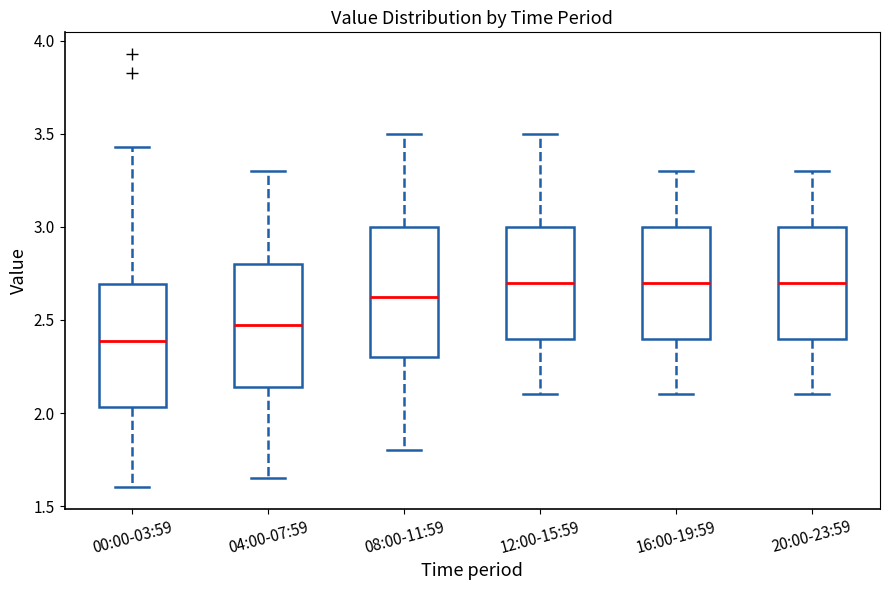

Where is the upper edge of the box for 04:00-07:59 on the y-axis? The values are not printed on the chart, so give them approximately, as read against the axis.

2.80